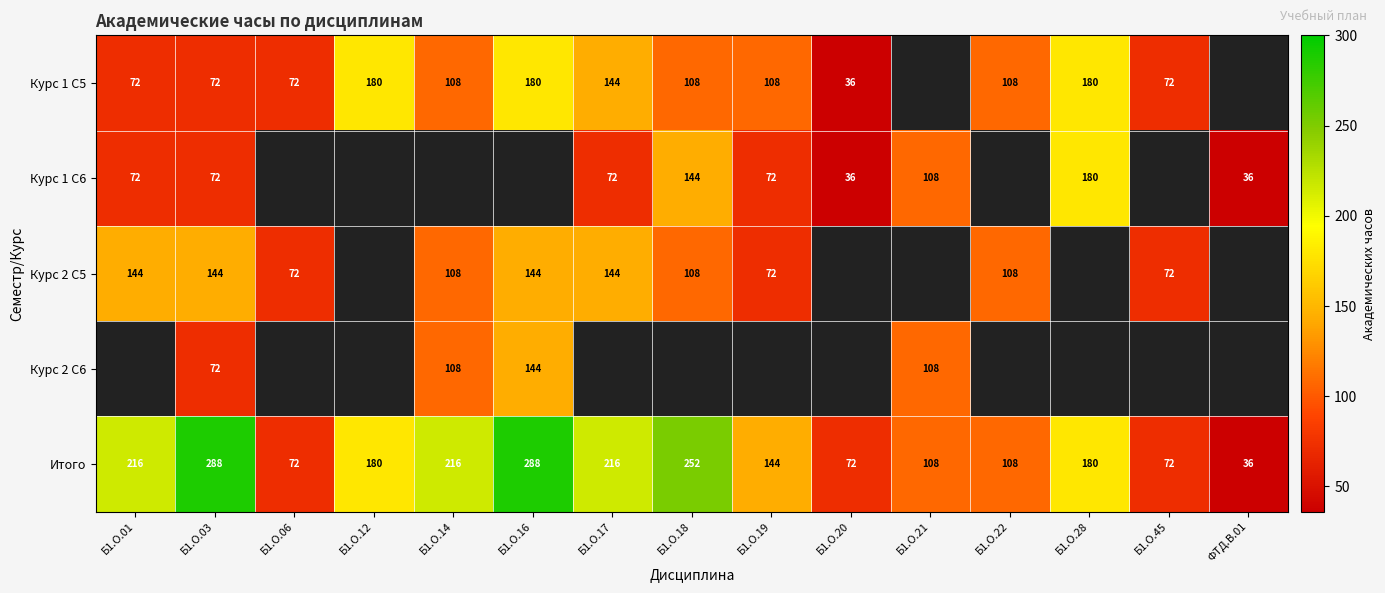

At which category does the chart reach its peak across all series?

Б1.О.03